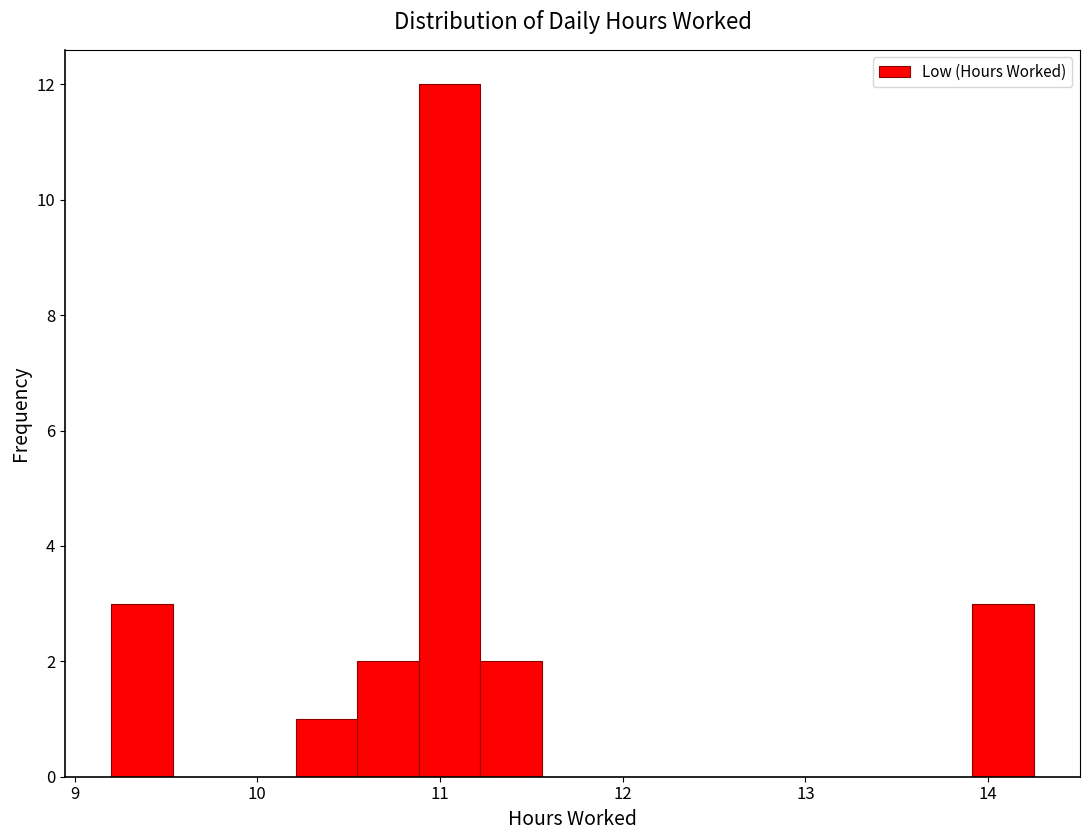

Around what value on the x-axis is the tallest bar? Give the approximate position of its centre, as read against the axis.

11.1